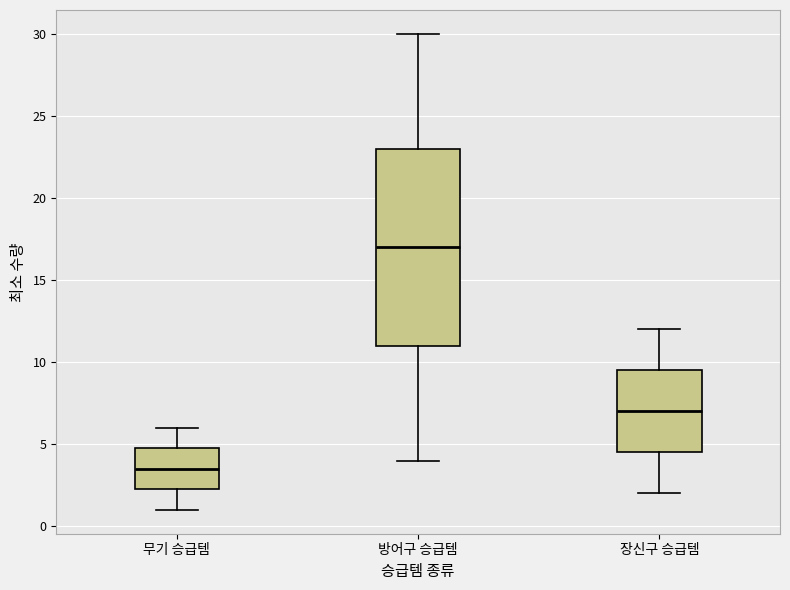

Where is the lower edge of the box for 무기 승급템 on the y-axis? The values are not printed on the chart, so give them approximately, as read against the axis.

2.5